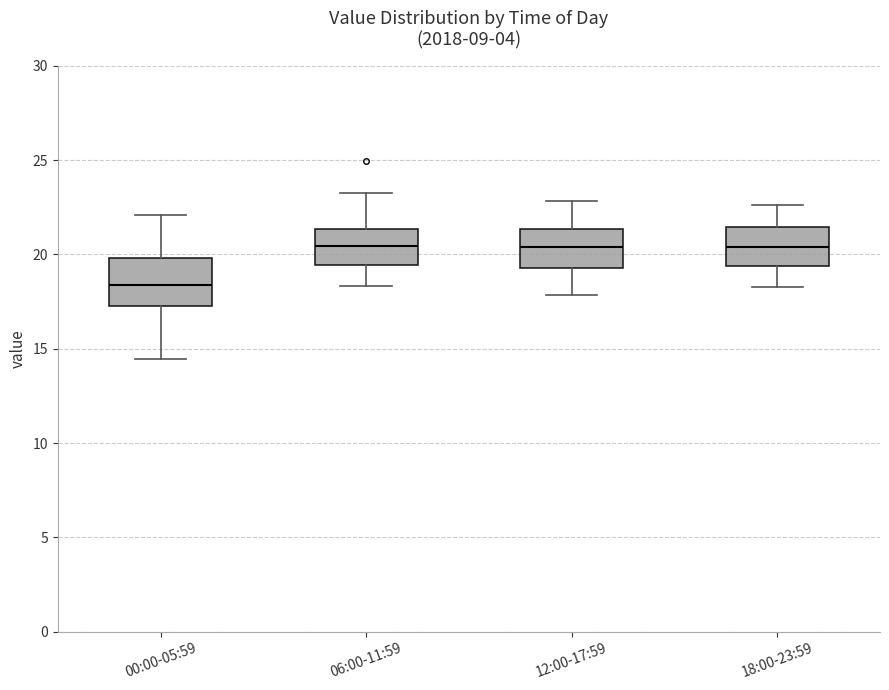

Where does the median line of the box for 12:00-17:59 sit on the y-axis? The values are not printed on the chart, so give them approximately, as read against the axis.

20.5